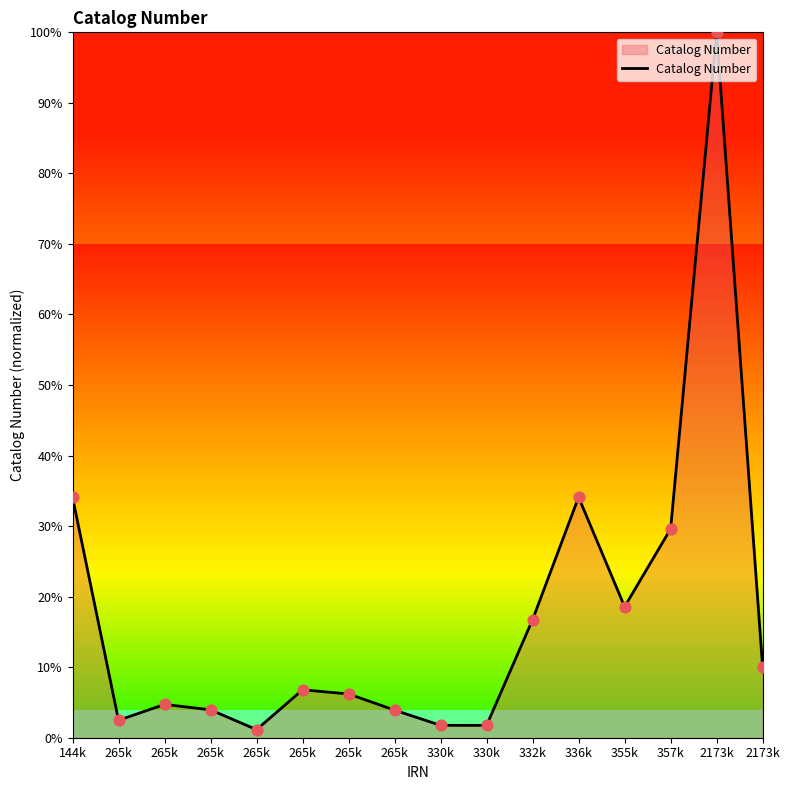

Which has a higher value, 144k or 265k?

144k